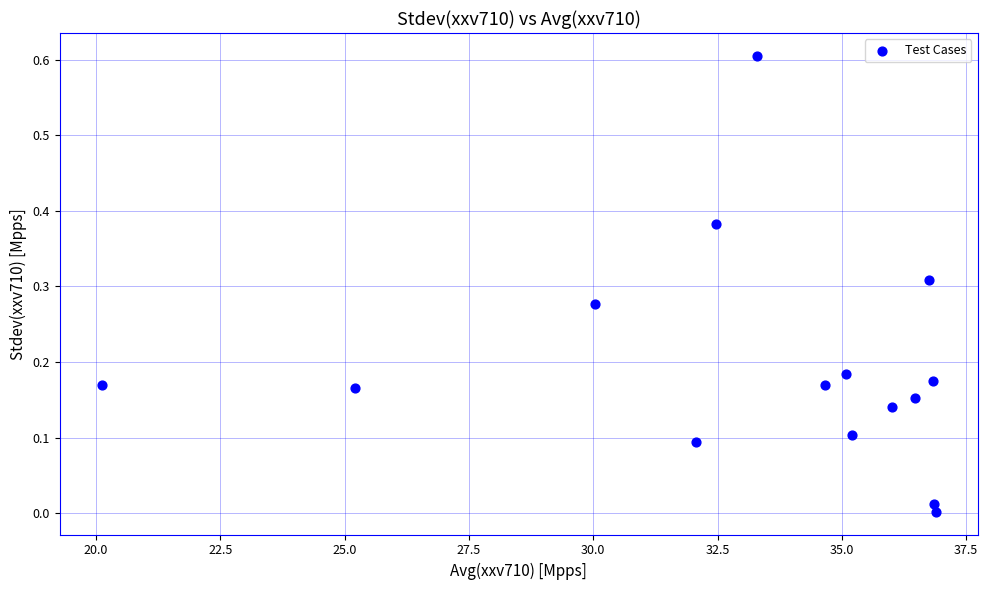

What is the range of Y values (max minus min)?

0.6